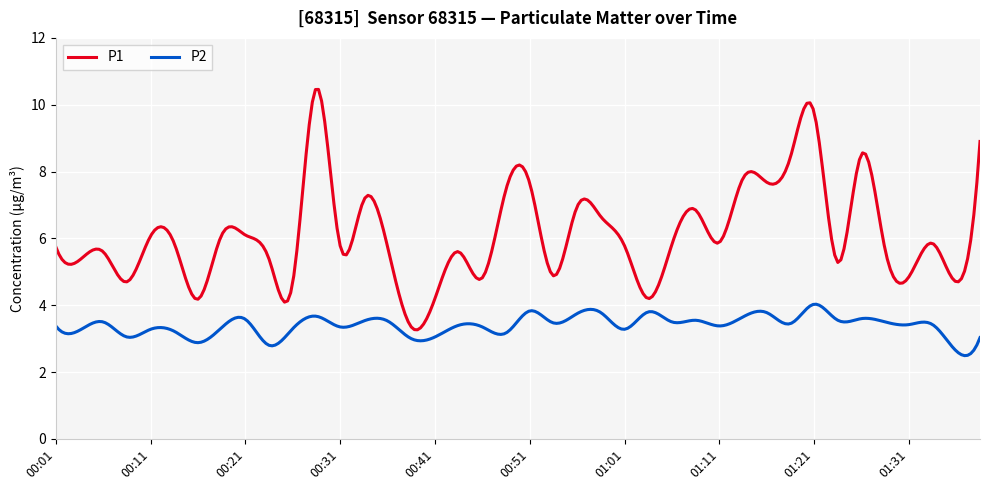

Is this an area chart (filled region under the line)?

No